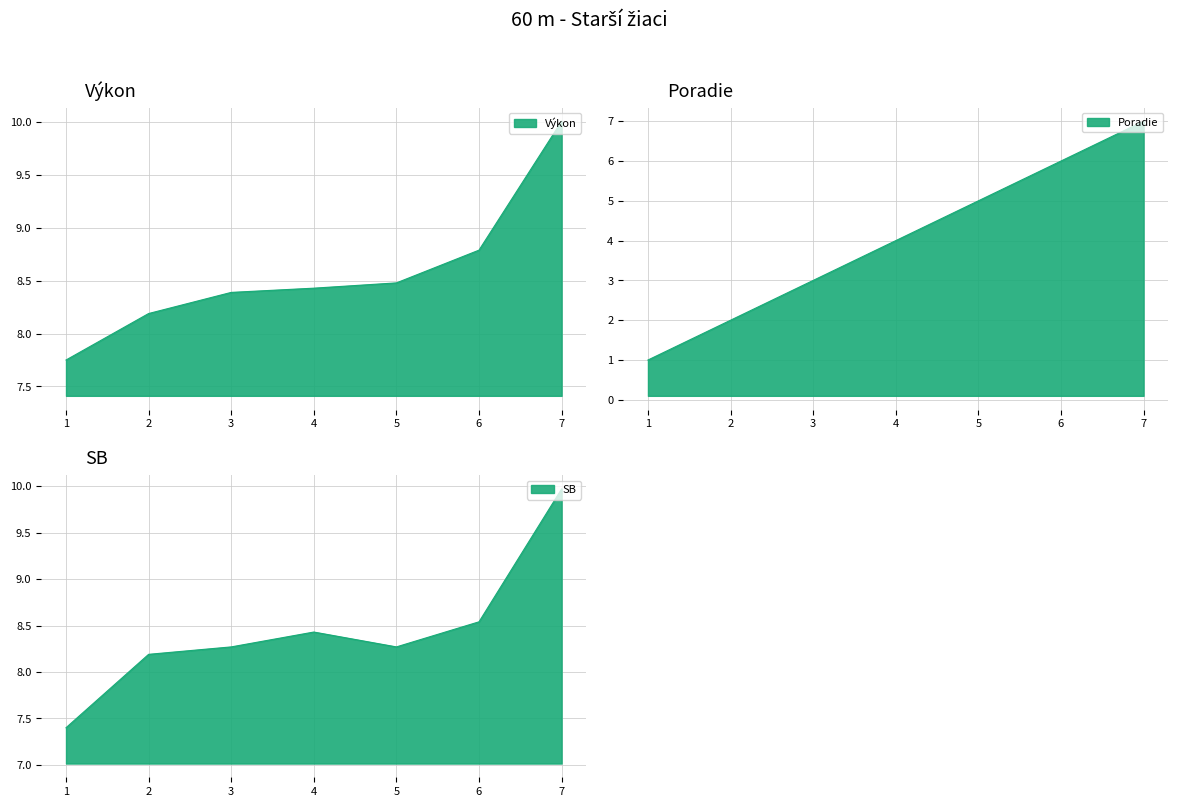

What is the value of the Výkon point at the 1st from the left?

7.8